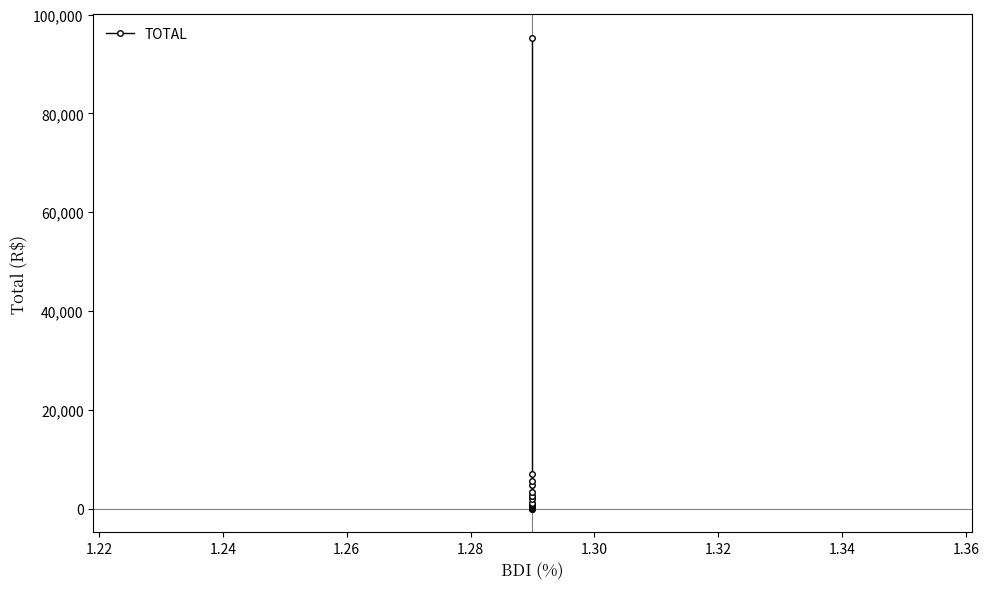

What is the average value?

4631.6